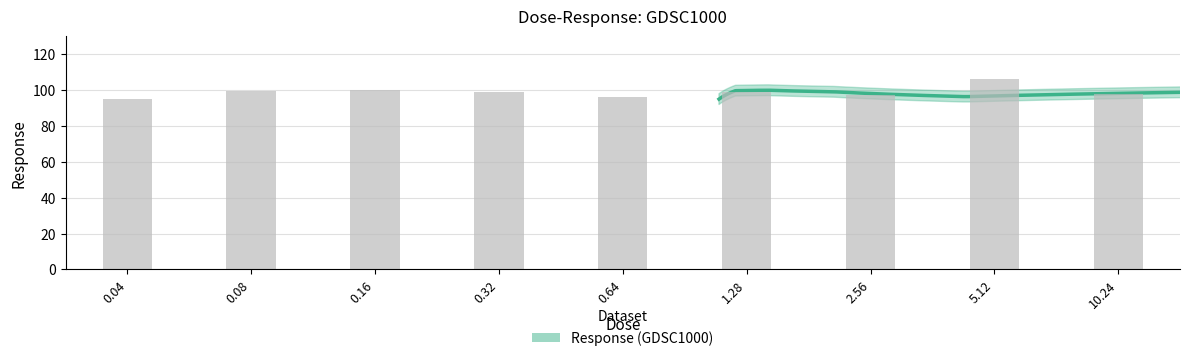

What is the sum of all values?

890.9